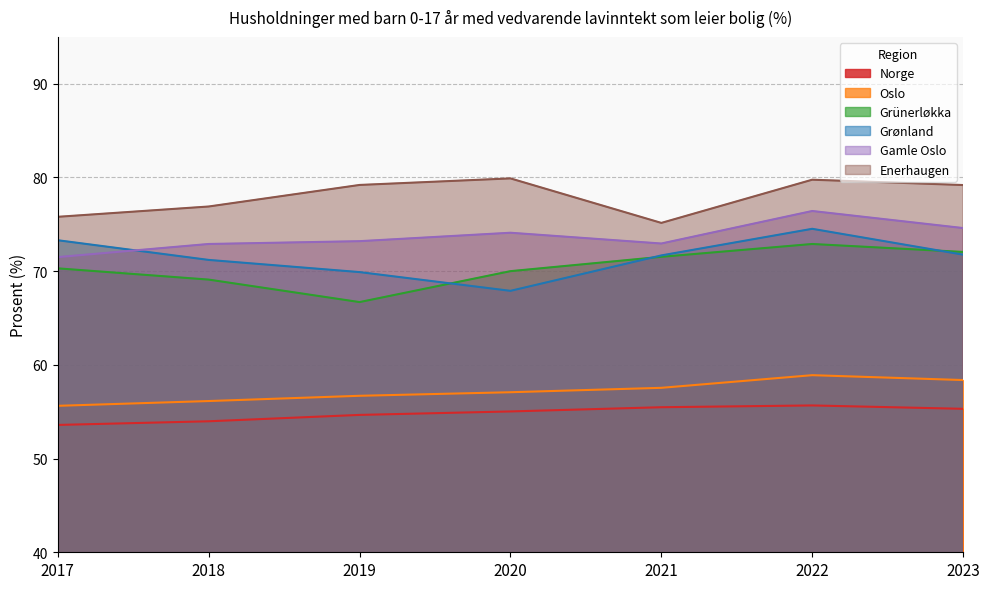

What are all the series names shown in the legend?

Norge, Oslo, Grünerløkka, Grønland, Gamle Oslo, Enerhaugen